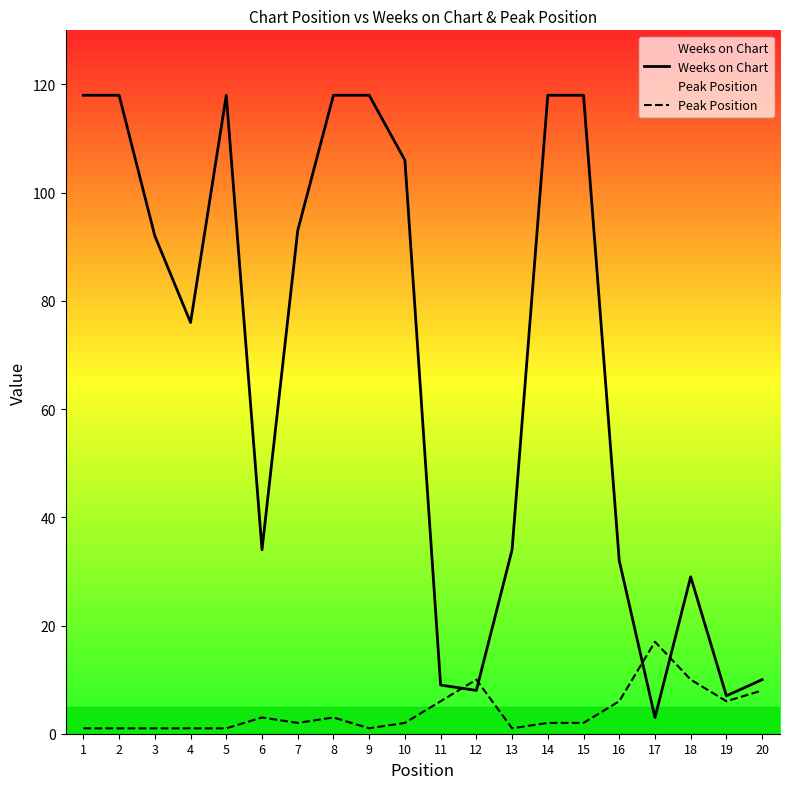

Reading left to right, extract all data points from this chart.

Weeks on Chart: 1=118	2=118	3=92	4=76	5=118	6=34	7=93	8=118	9=118	10=106	11=9	12=8	13=34	14=118	15=118	16=32	17=3	18=29	19=7	20=10
Peak Position: 1=1	2=1	3=1	4=1	5=1	6=3	7=2	8=3	9=1	10=2	11=6	12=10	13=1	14=2	15=2	16=6	17=17	18=10	19=6	20=8